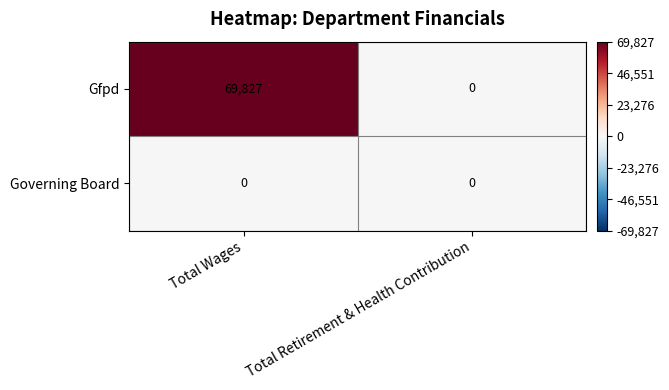

Reading right to left, what are all the values shown in this chart?

Gfpd: 0	69827
Governing Board: 0	0